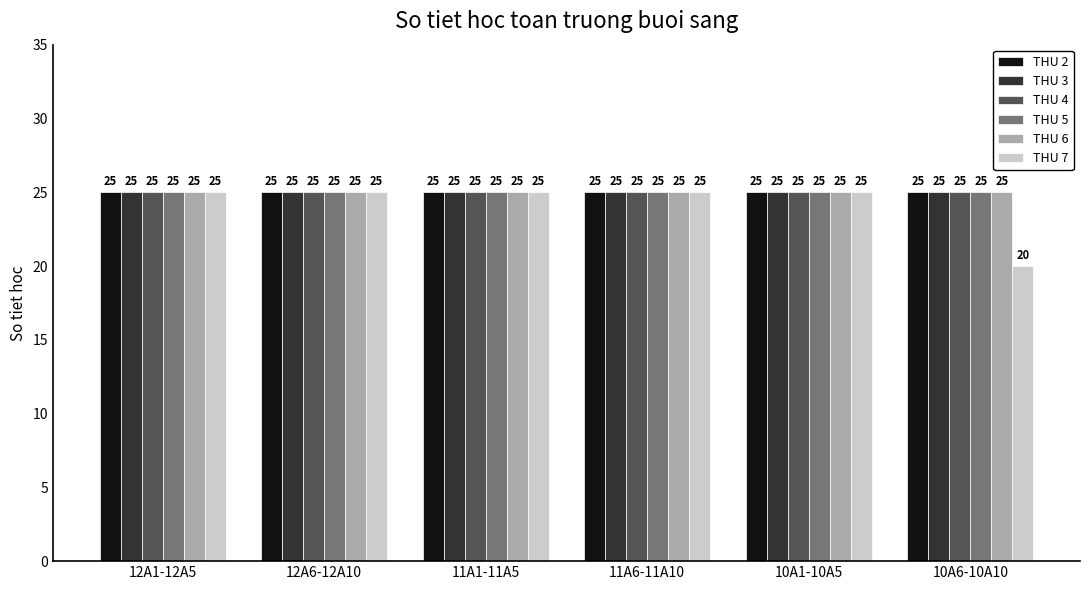

Which series has the widest spread of values?

THU 7